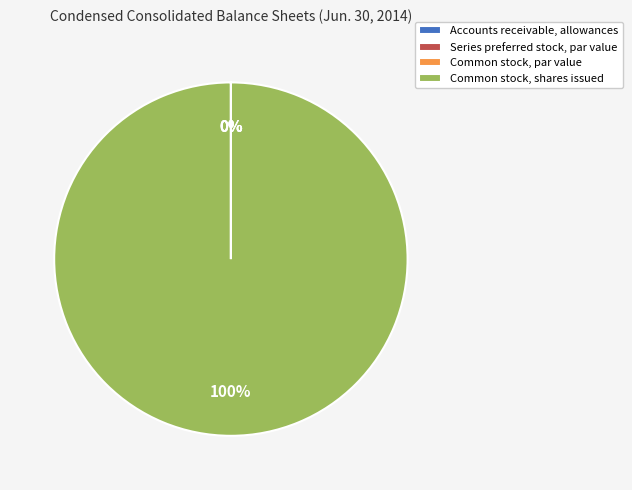

What is the smallest slice in the pie chart?

Series preferred stock, par value